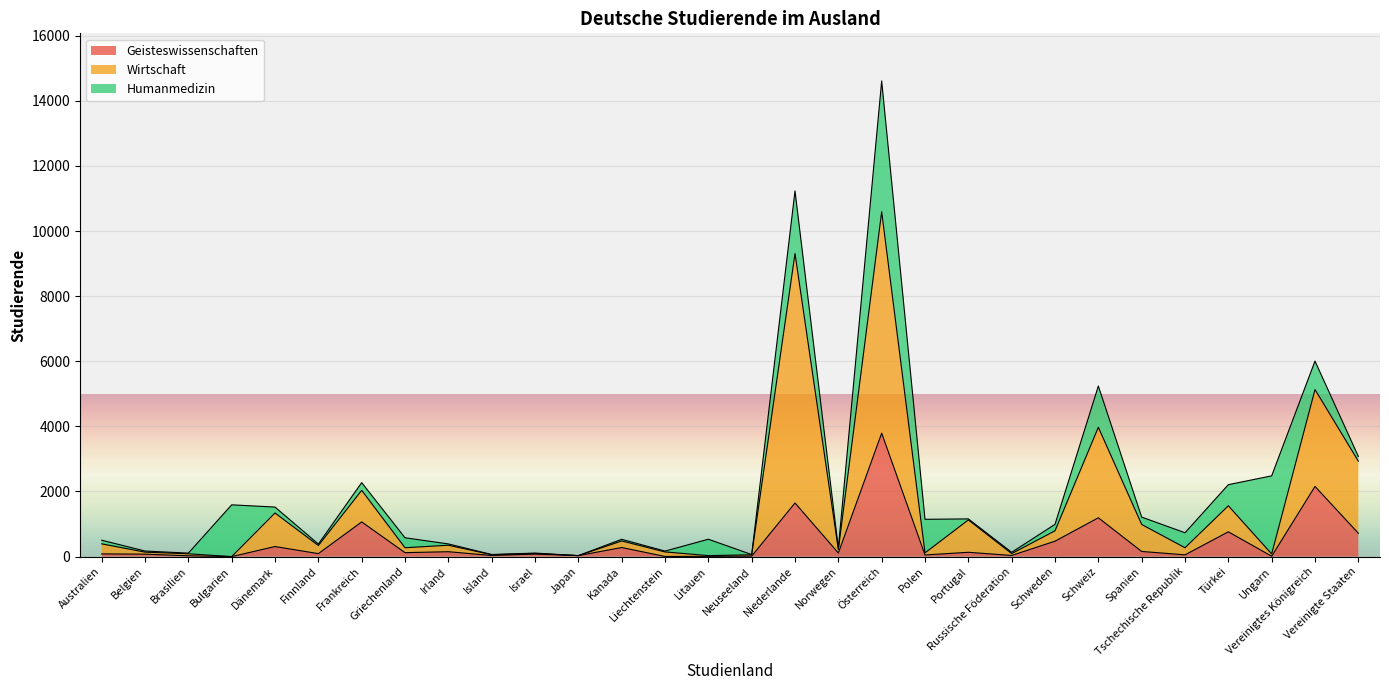

Which category has the highest value across all series?

Österreich